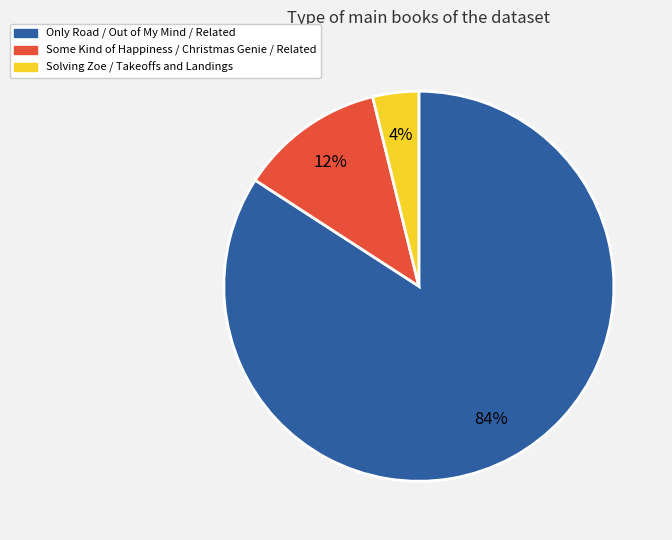

To the nearest percent, what is the average slice percentage?

33%